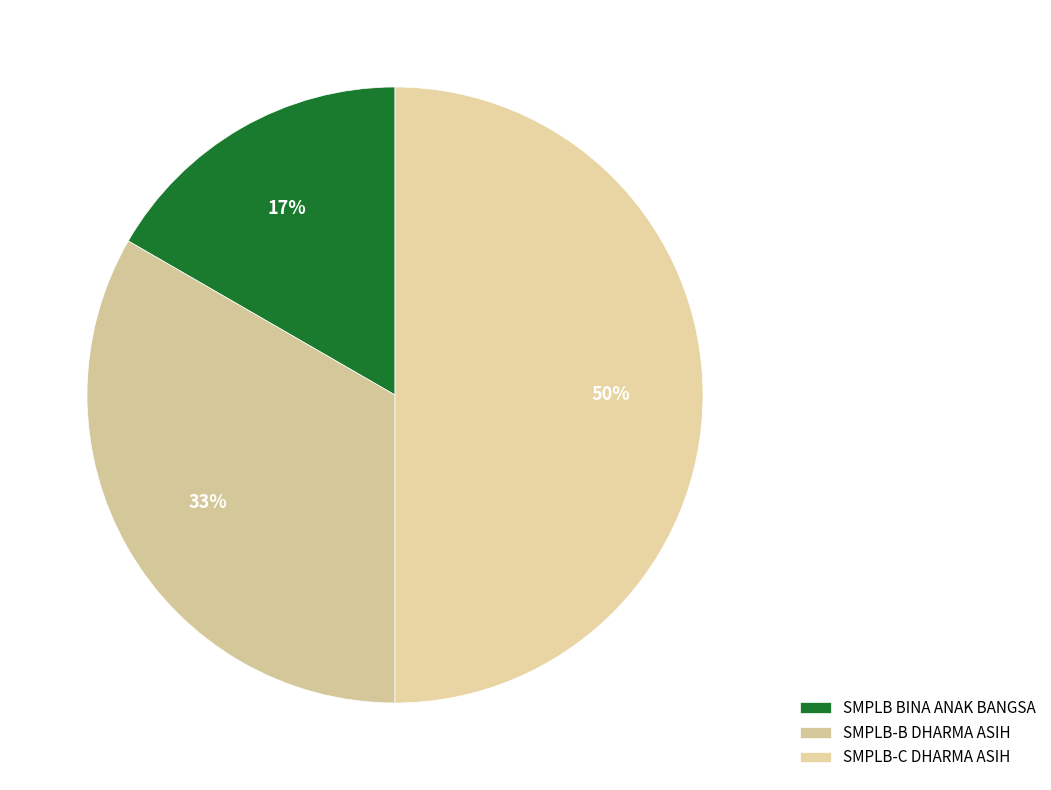

Is it true that SMPLB BINA ANAK BANGSA is 17% of the pie?

True